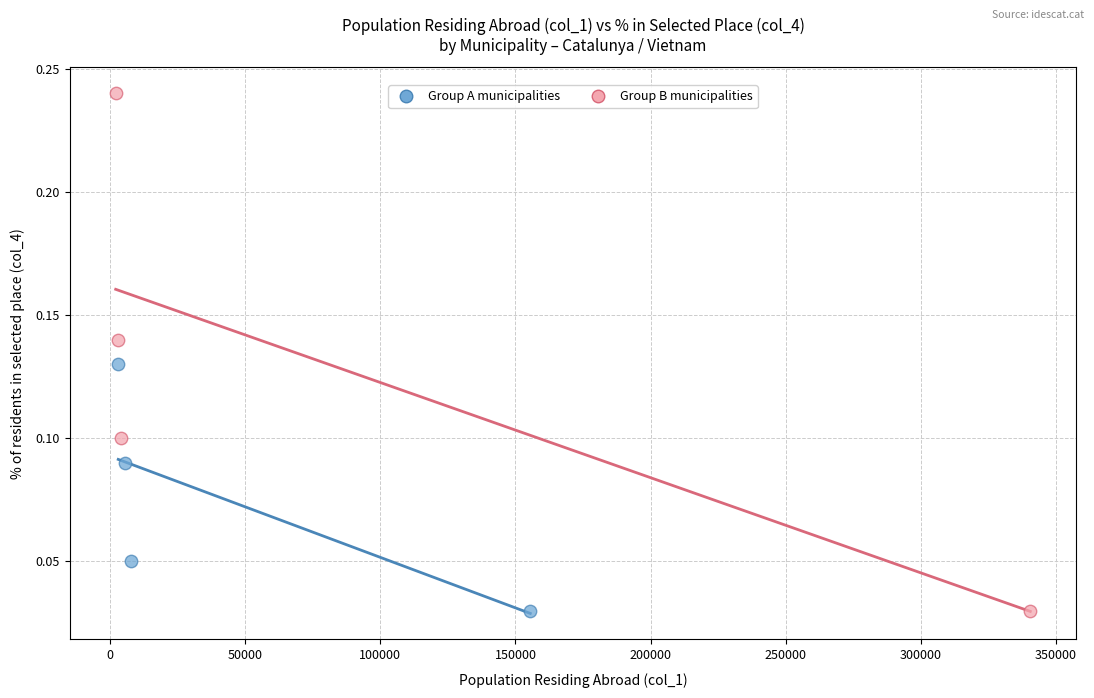

What are all the series names shown in the legend?

Group A municipalities, Group B municipalities